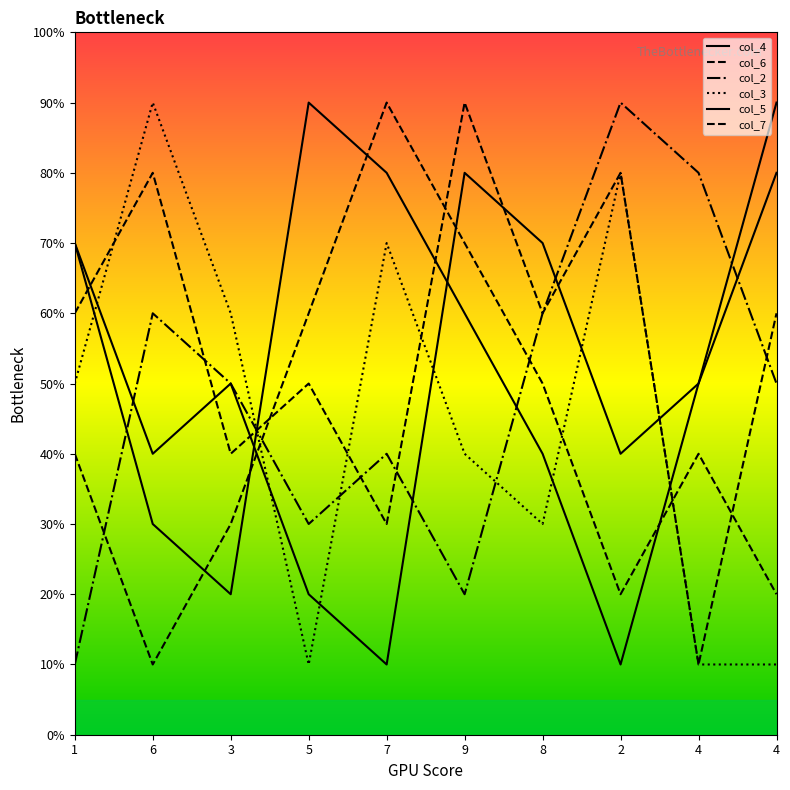

What is the sum of the col_3 values at 4 and 4?

2